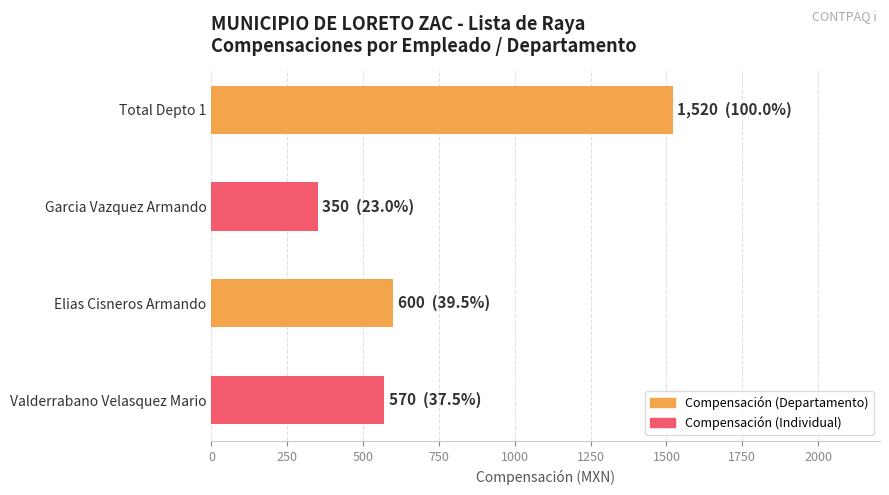

Reading top to bottom, what are all the values shown in this chart?

Total Depto 1=1520	Garcia Vazquez Armando=350	Elias Cisneros Armando=600	Valderrabano Velasquez Mario=570